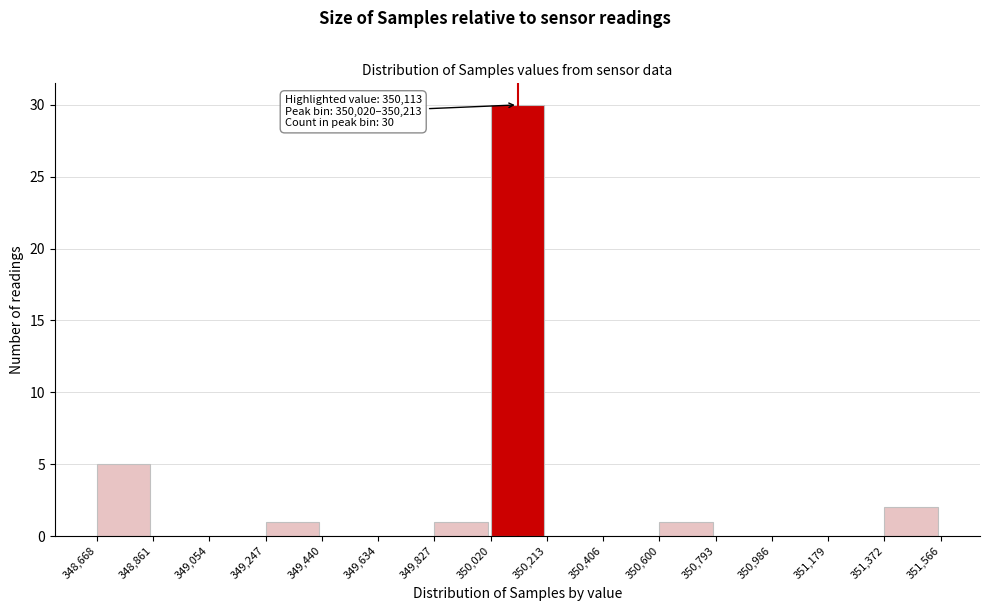

Over which range of the x-axis is the bar tallest?

350,020 to 350,213